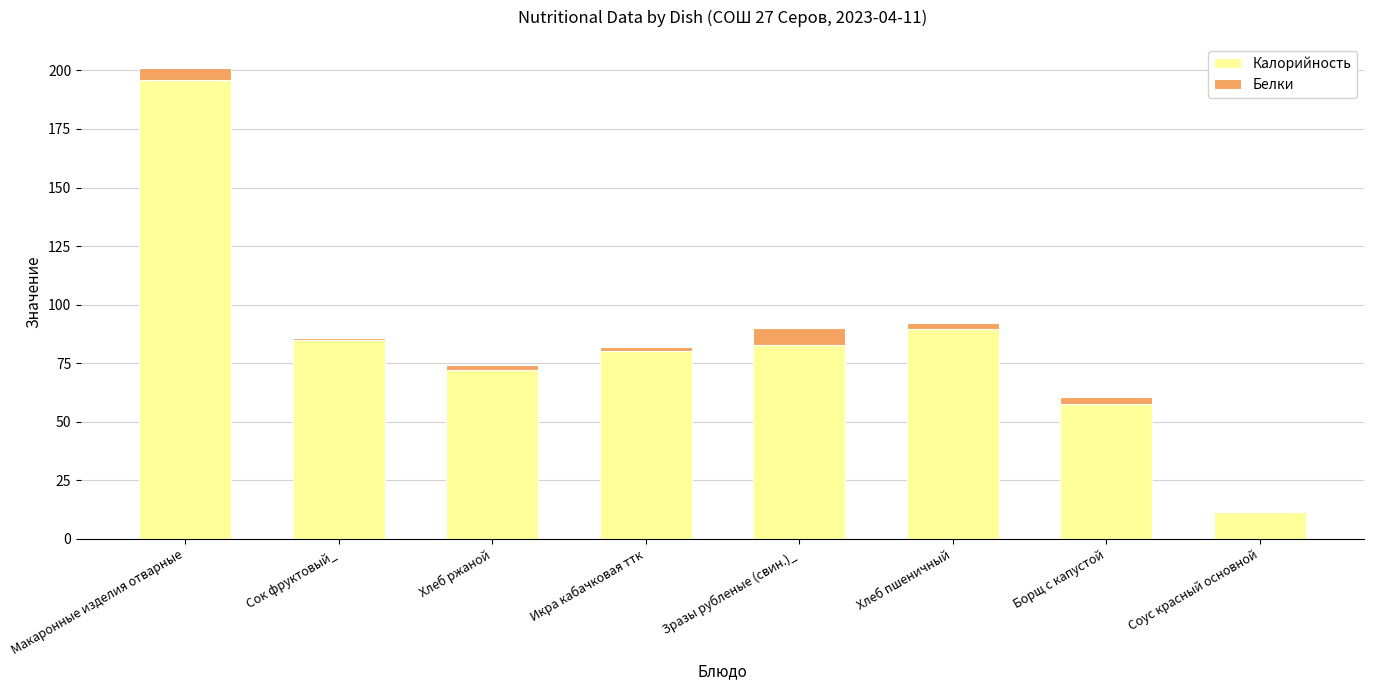

Which category has the highest value in the Калорийность series?

Макаронные изделия отварные